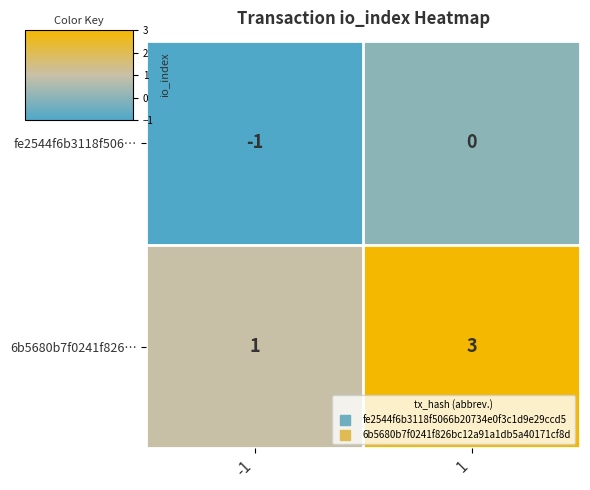

Rank the series by their average value, from lowest to highest.

fe2544f6b3118f506…, 6b5680b7f0241f826…